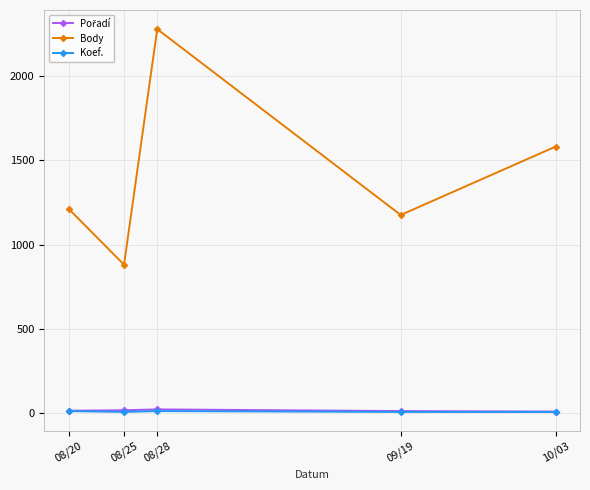

The value of Body at 09/19 is 1176. True or false?

True